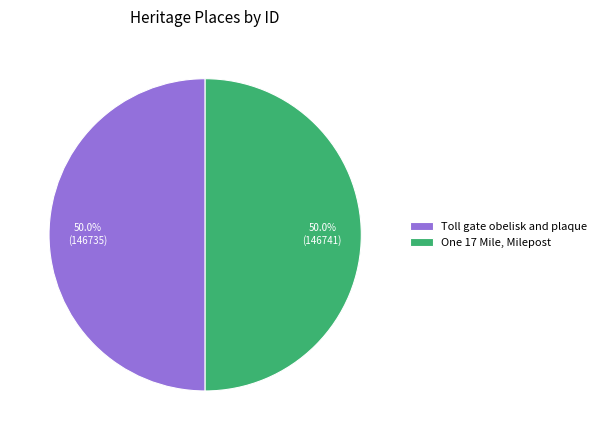

What is the total percentage of One 17 Mile, Milepost and Toll gate obelisk and plaque?

100.0%